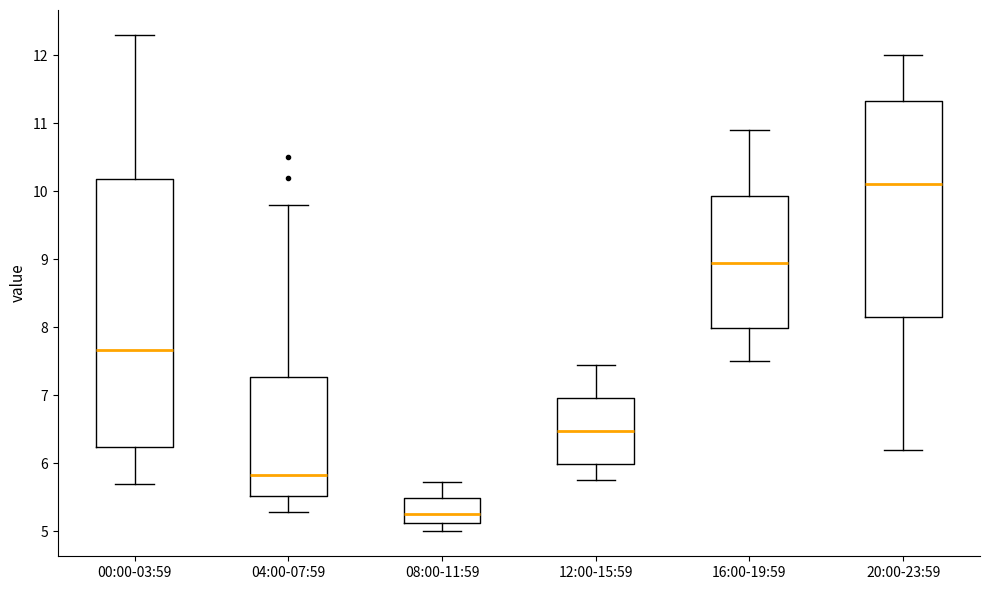

Reading left to right, read every box against the y-axis: the position of its median line, the range the box covers, and the ends of its whiskers. The values are not printed on the chart, so give them approximately, as read against the axis.

00:00-03:59: median 7.7, box 6.2 to 10.2, whiskers 5.7 to 12.3
04:00-07:59: median 5.8, box 5.5 to 7.3, whiskers 5.3 to 9.8
08:00-11:59: median 5.3, box 5.1 to 5.5, whiskers 5.0 to 5.7
12:00-15:59: median 6.5, box 6.0 to 7.0, whiskers 5.8 to 7.5
16:00-19:59: median 9.0, box 8.0 to 9.9, whiskers 7.5 to 10.9
20:00-23:59: median 10.1, box 8.2 to 11.3, whiskers 6.2 to 12.0